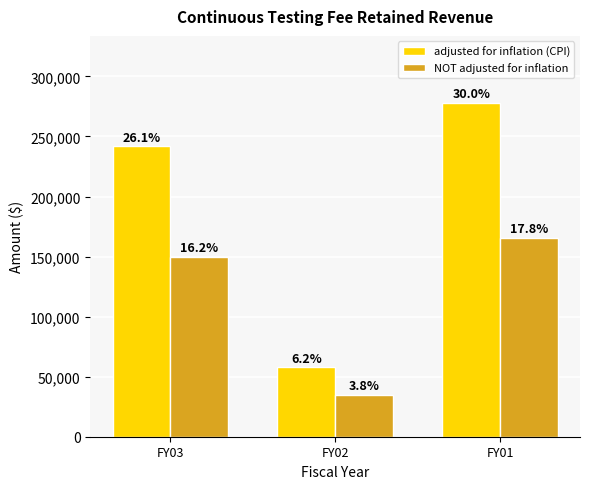

Are the bars horizontal?

No